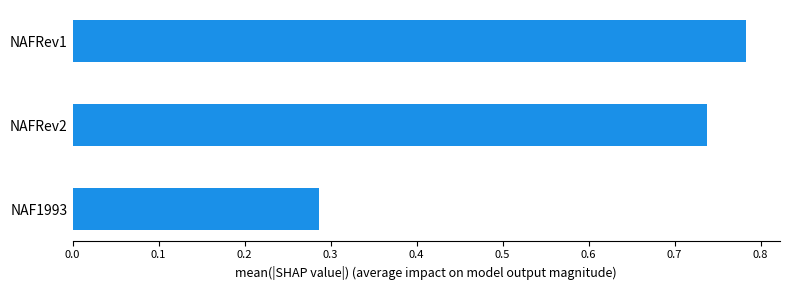

At which label is the value closest to 0?

NAF1993